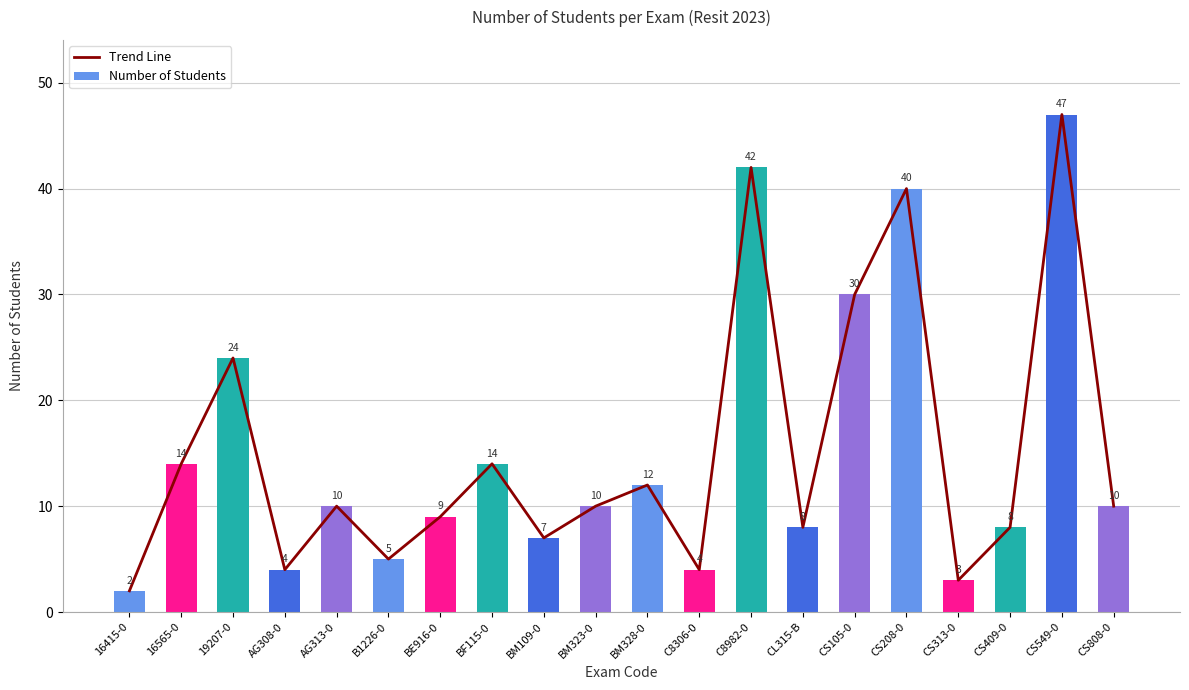

How many distinct data groups are displayed?

2